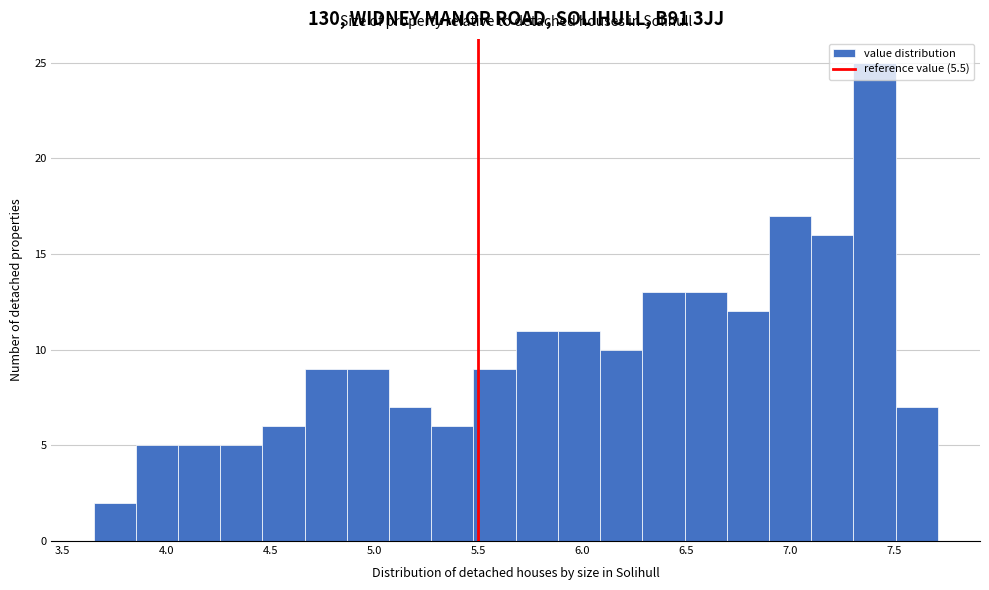

Reading left to right, transcribe this chart: for each bar, give the range it covers on the x-axis and its height. Neither the bar edges nor the heights are printed on the chart, so give them approximately, as read against the axes.

3.65 to 3.85: 2
3.85 to 4.05: 5
4.05 to 4.25: 5
4.25 to 4.45: 5
4.45 to 4.65: 6
4.65 to 4.85: 9
4.85 to 5.05: 9
5.05 to 5.25: 7
5.25 to 5.50: 6
5.50 to 5.70: 9
5.70 to 5.90: 11
5.90 to 6.10: 11
6.10 to 6.30: 10
6.30 to 6.50: 13
6.50 to 6.70: 13
6.70 to 6.90: 12
6.90 to 7.10: 17
7.10 to 7.30: 16
7.30 to 7.50: 25
7.50 to 7.70: 7